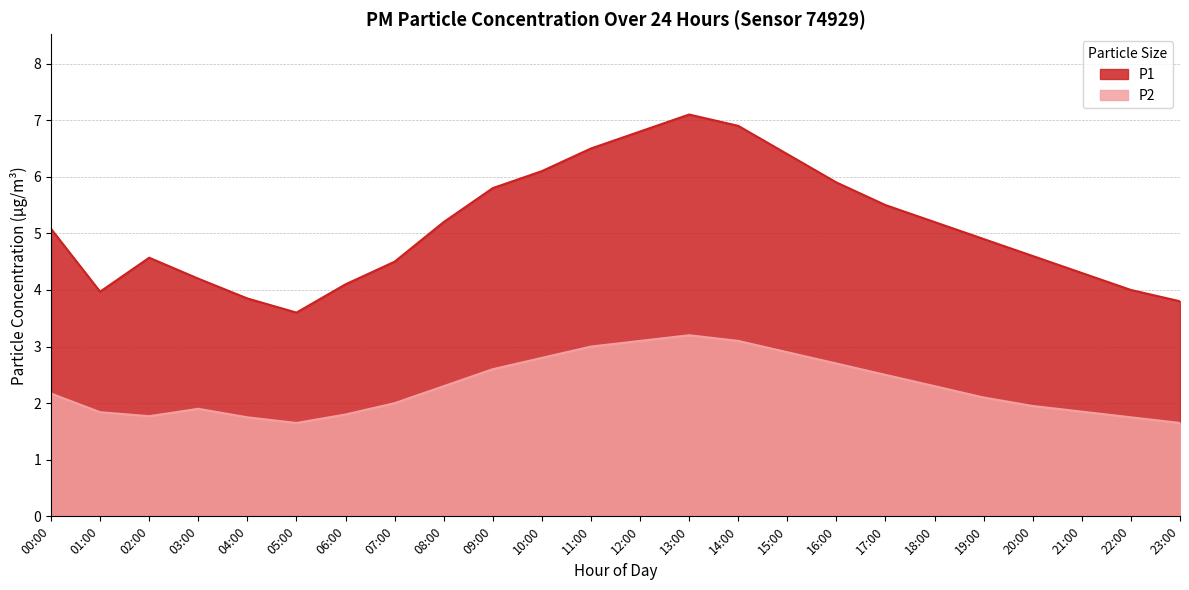

List the labels in order of P2 value, largest first.

13:00, 12:00, 14:00, 11:00, 15:00, 10:00, 16:00, 09:00, 17:00, 08:00, 18:00, 00:00, 19:00, 07:00, 20:00, 03:00, 21:00, 01:00, 06:00, 02:00, 04:00, 22:00, 05:00, 23:00